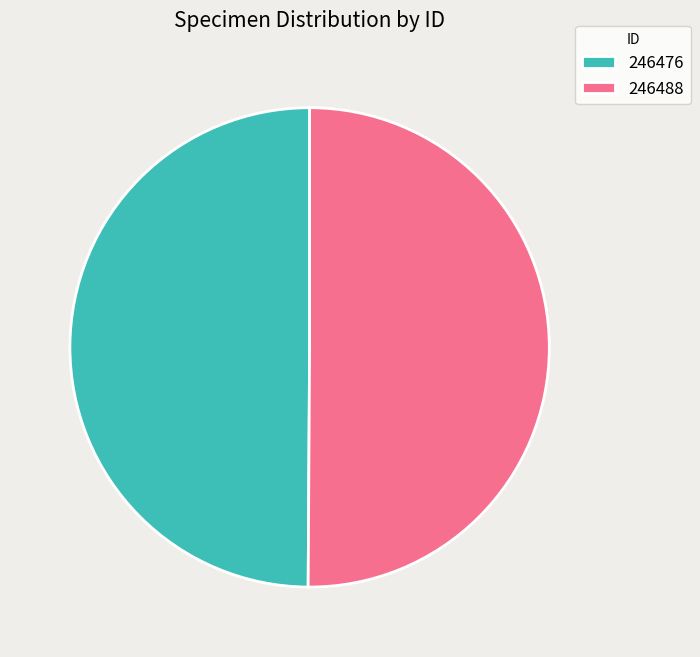

Approximately how many times larger is the value at 246476 compared to 246488?

1.0